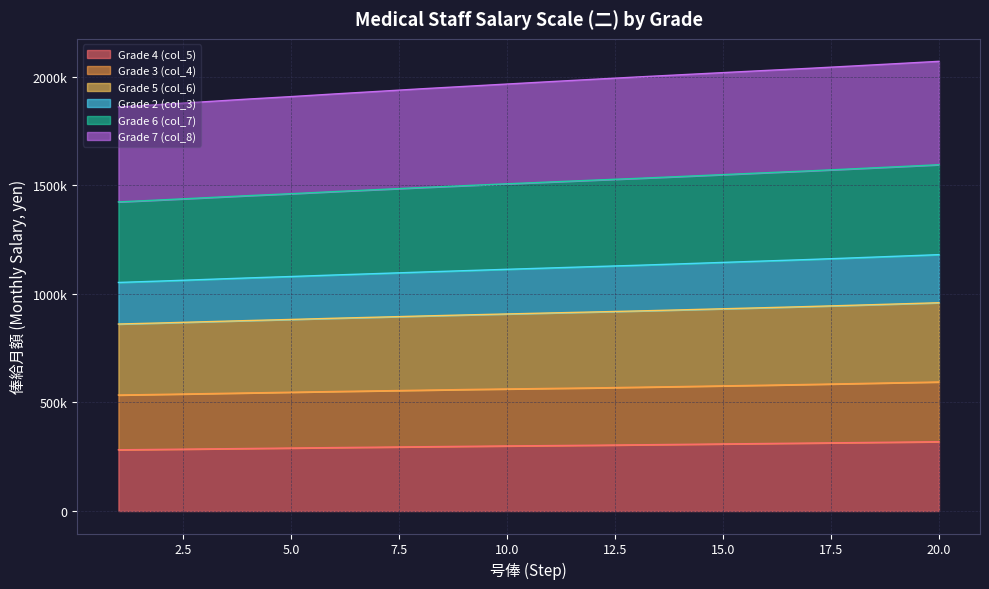

What is the difference between the highest and lowest values at 6?

1629100